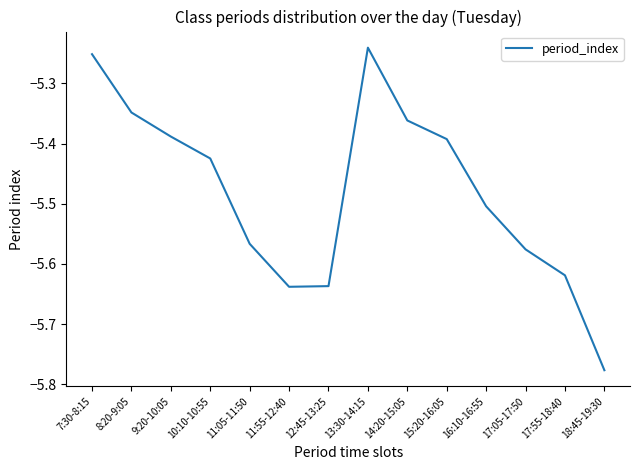

Which category has the highest value across all series?

13:30-14:15